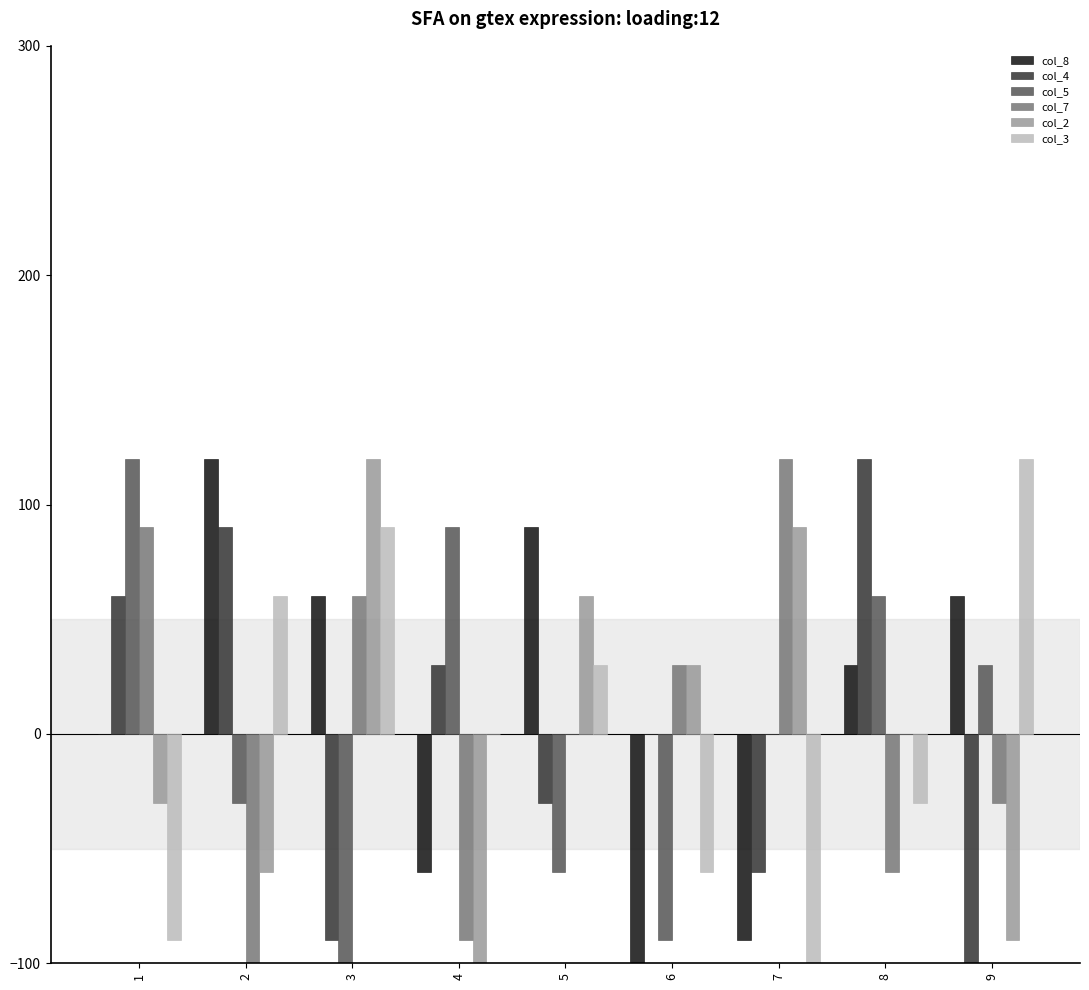

Between 1 and 5, which series saw the biggest shift?

col_5